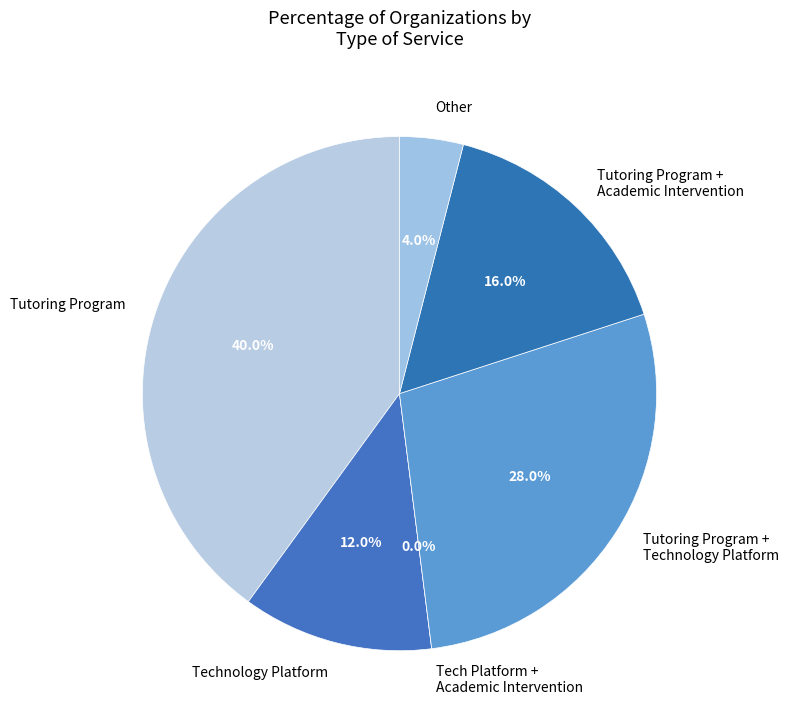

Does any single category account for the majority?

No